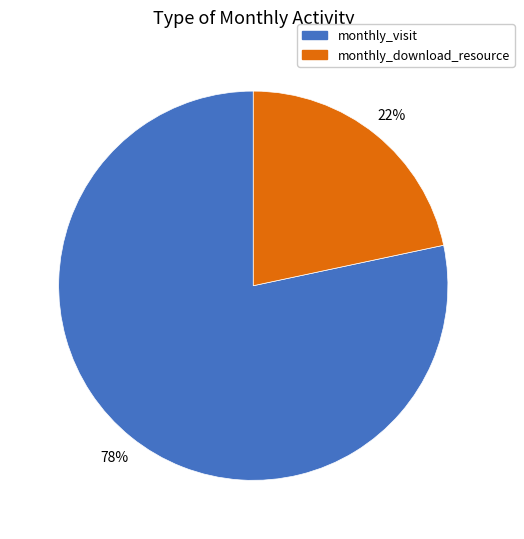

Is there a majority slice in this chart?

Yes